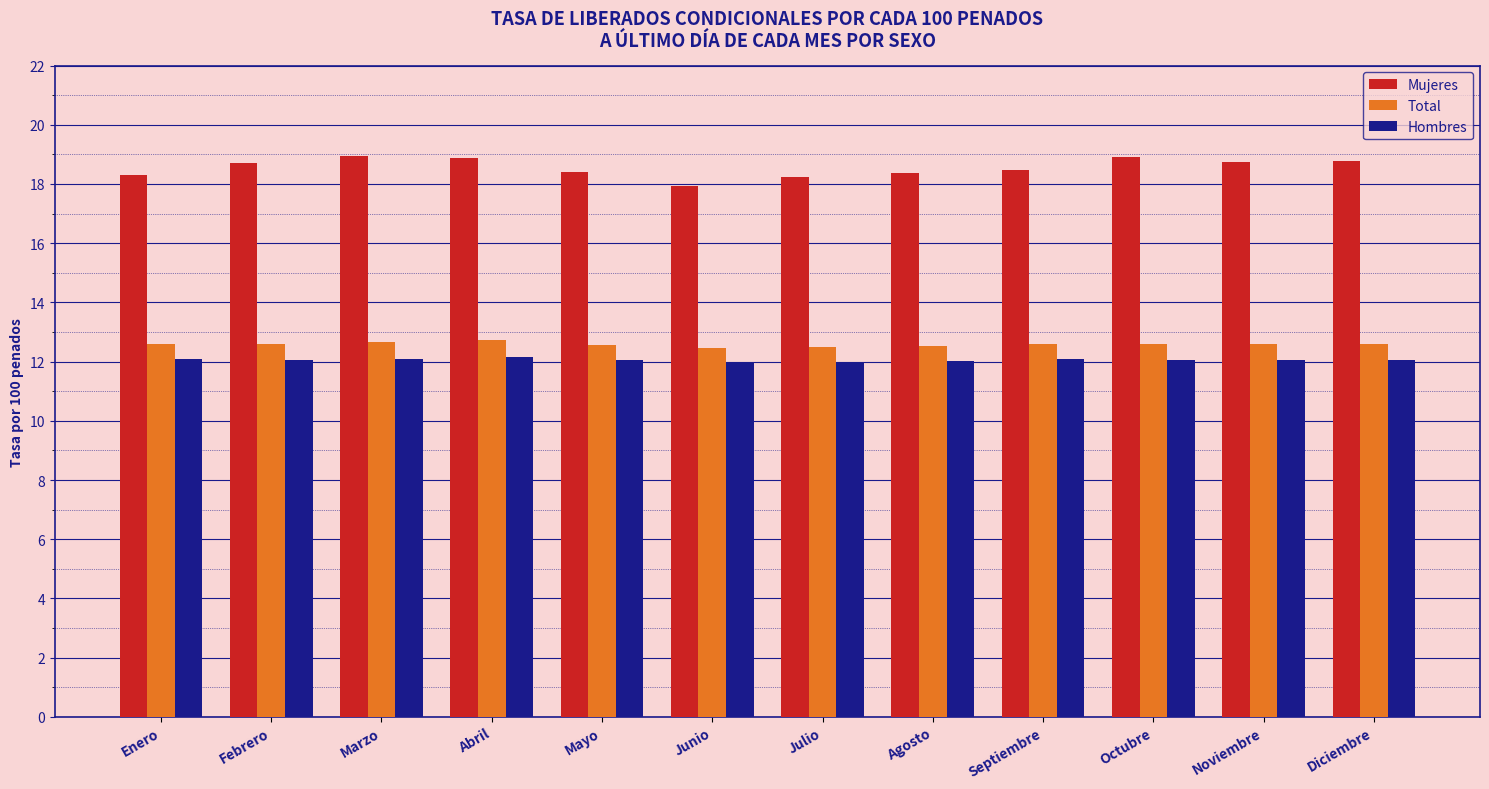

What is the difference between the Total values at Abril and Diciembre?

0.1